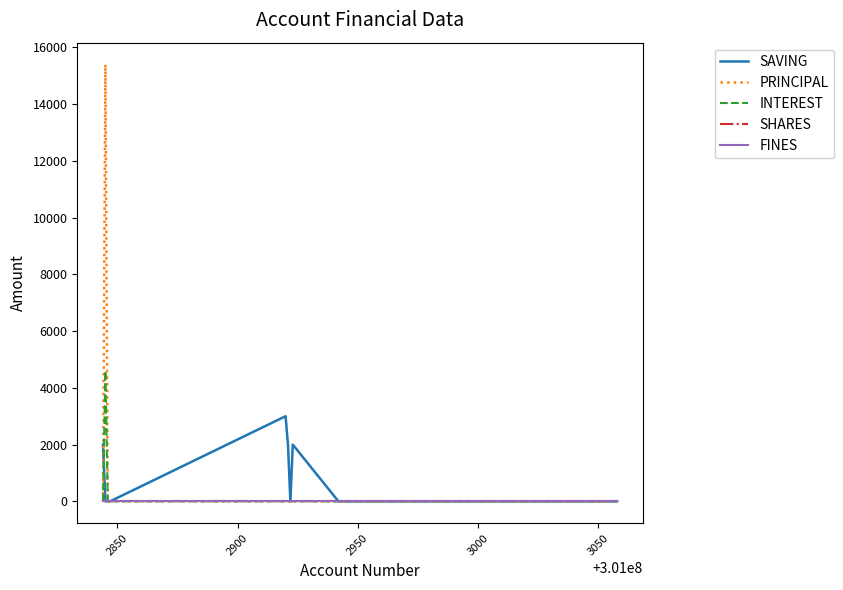

Does the chart display data point markers on the line(s)?

No